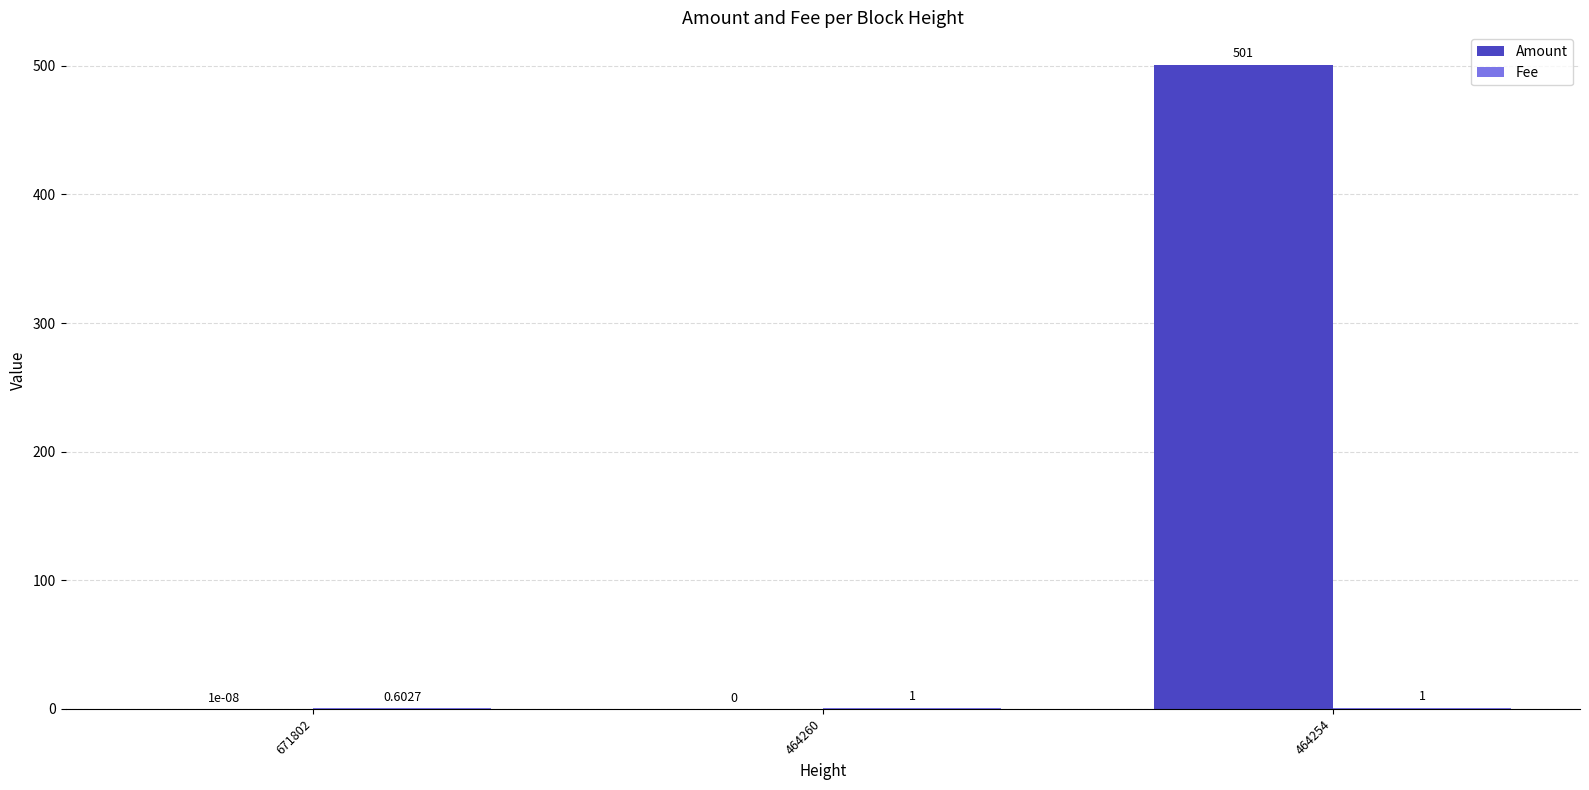

What is the sum of all Amount values?

501.0